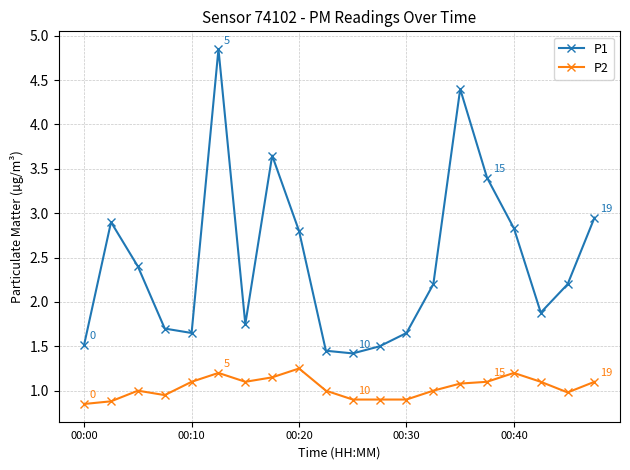

What is the value of the P1 point at the 9th from the left?

2.8